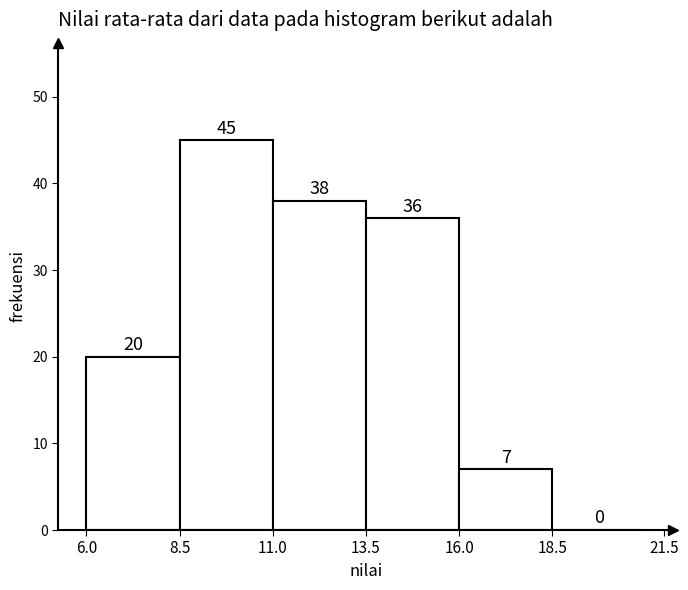

Reading left to right, list every bar in this chart as the range it spans on the x-axis followed by its height.

6.0 to 8.5: 20
8.5 to 11.0: 45
11.0 to 13.5: 38
13.5 to 16.0: 36
16.0 to 18.5: 7
18.5 to 21.5: 0